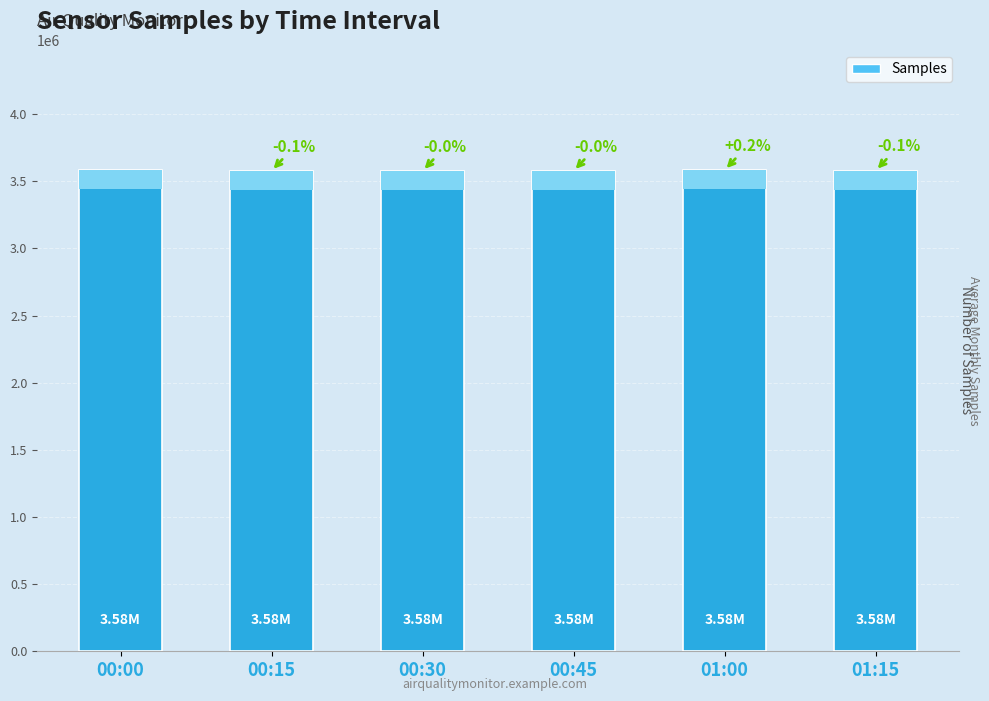

Are the bars grouped side by side (vs. stacked)?

No